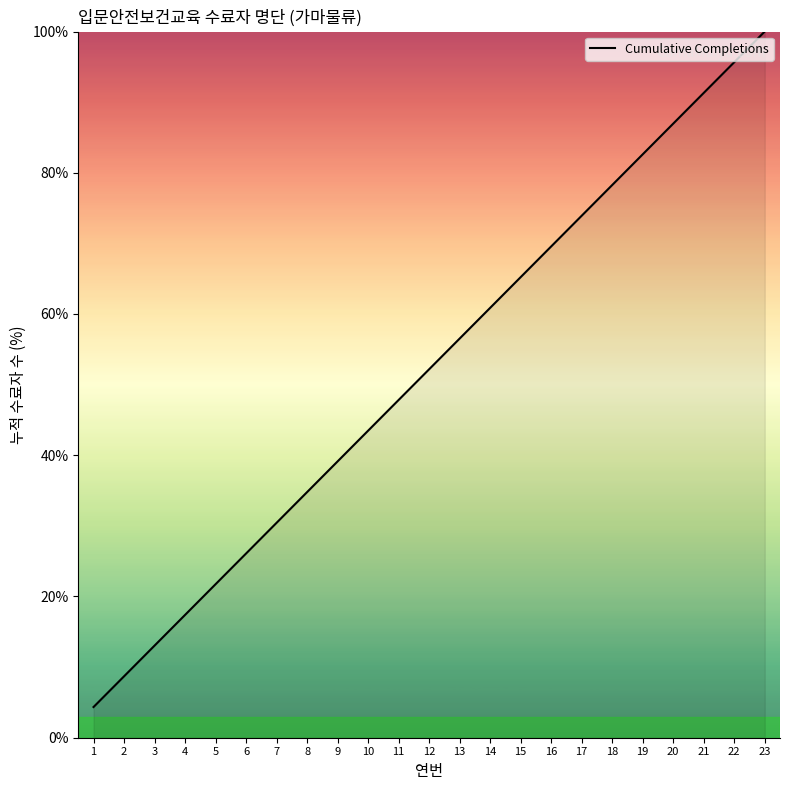

What is the sum of the values at 14 and 21?

152.2